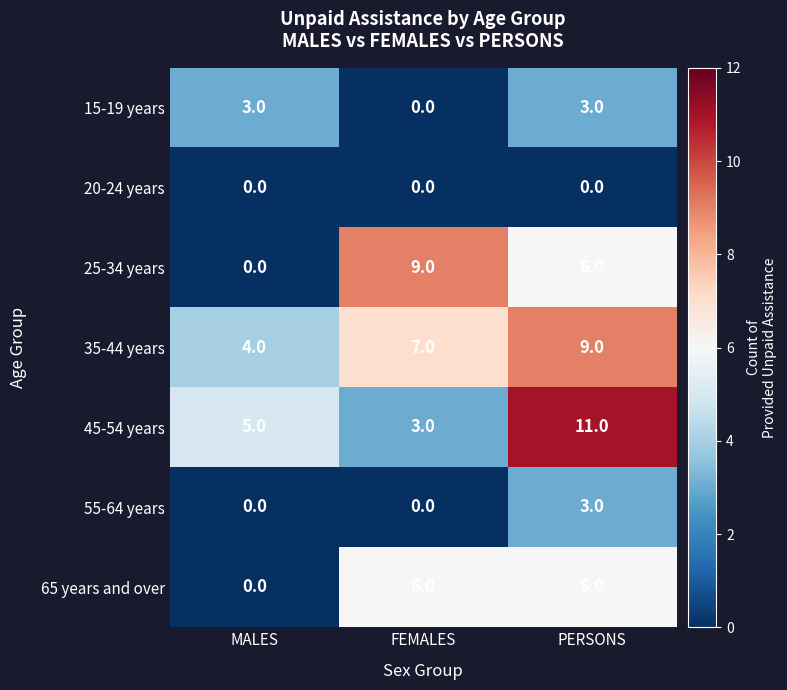

True or false: 25-34 years has a value of 6 at PERSONS.

True